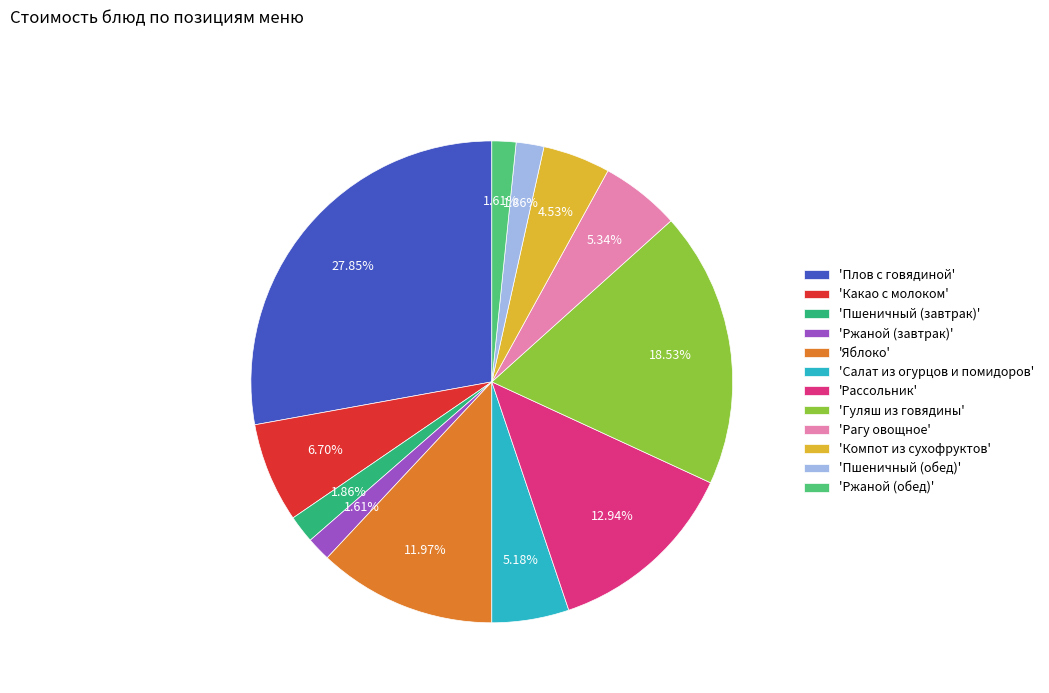

How many slices are in this pie chart?

12